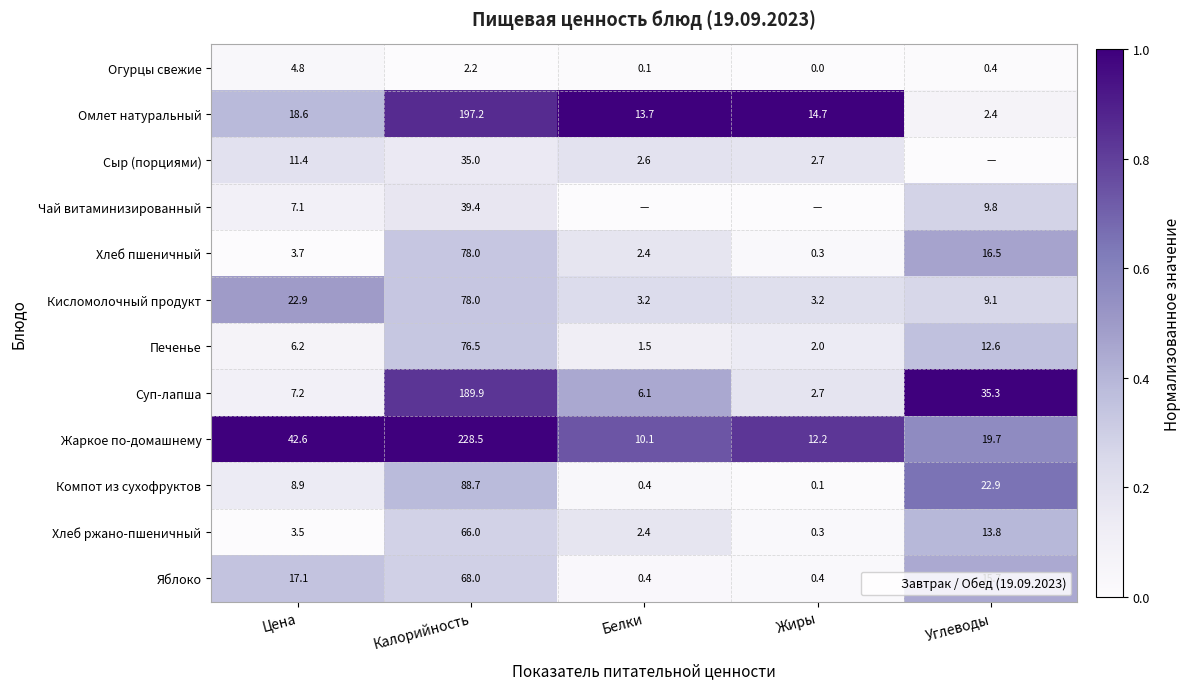

What is the sum of the Омлет натуральный values at Калорийность and Углеводы?

0.9